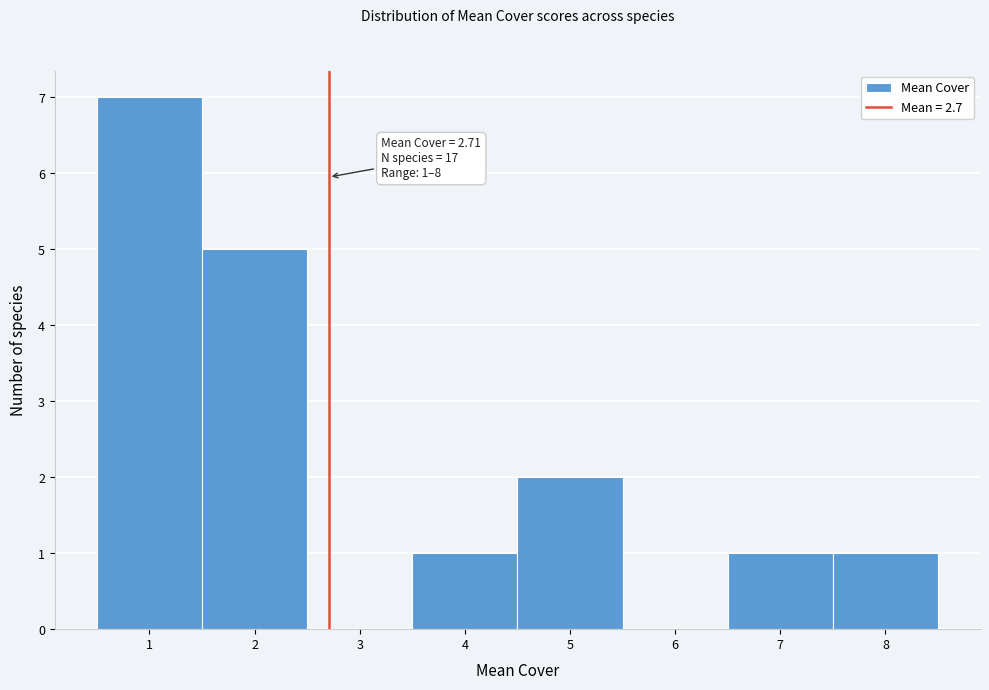

Which range on the x-axis has the tallest bar?

0.5 to 1.5